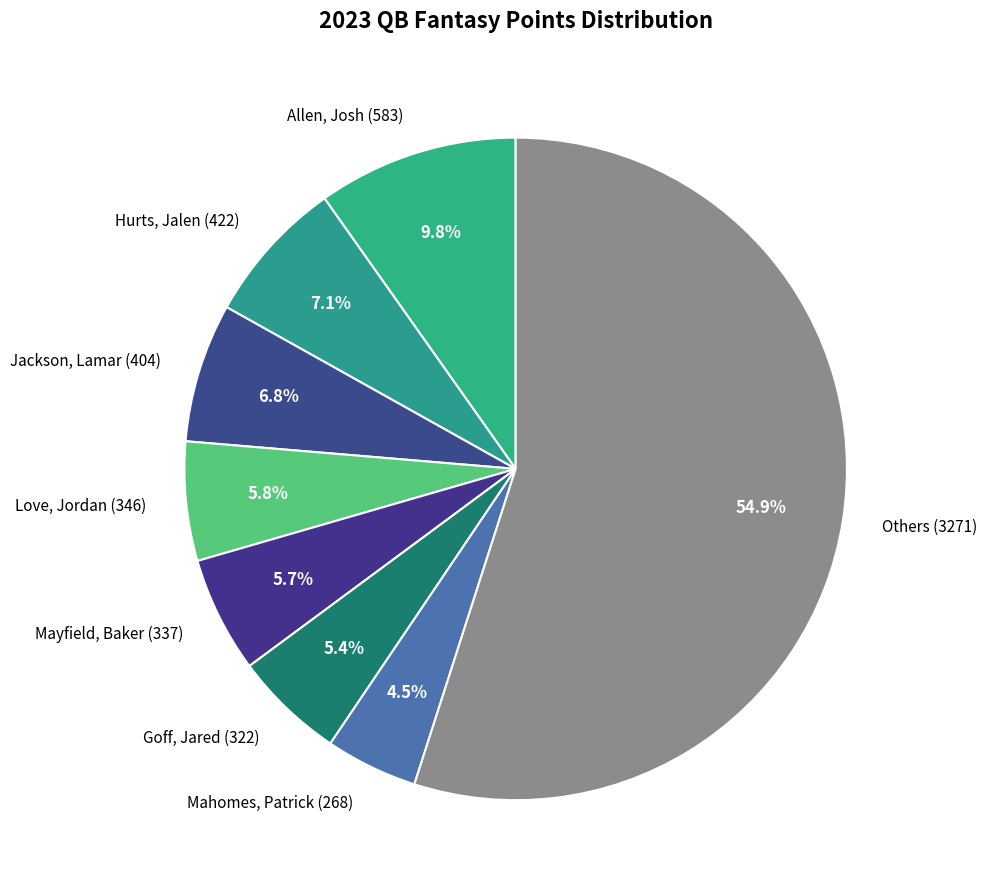

Between Mahomes, Patrick (268) and Jackson, Lamar (404), which is larger?

Jackson, Lamar (404)